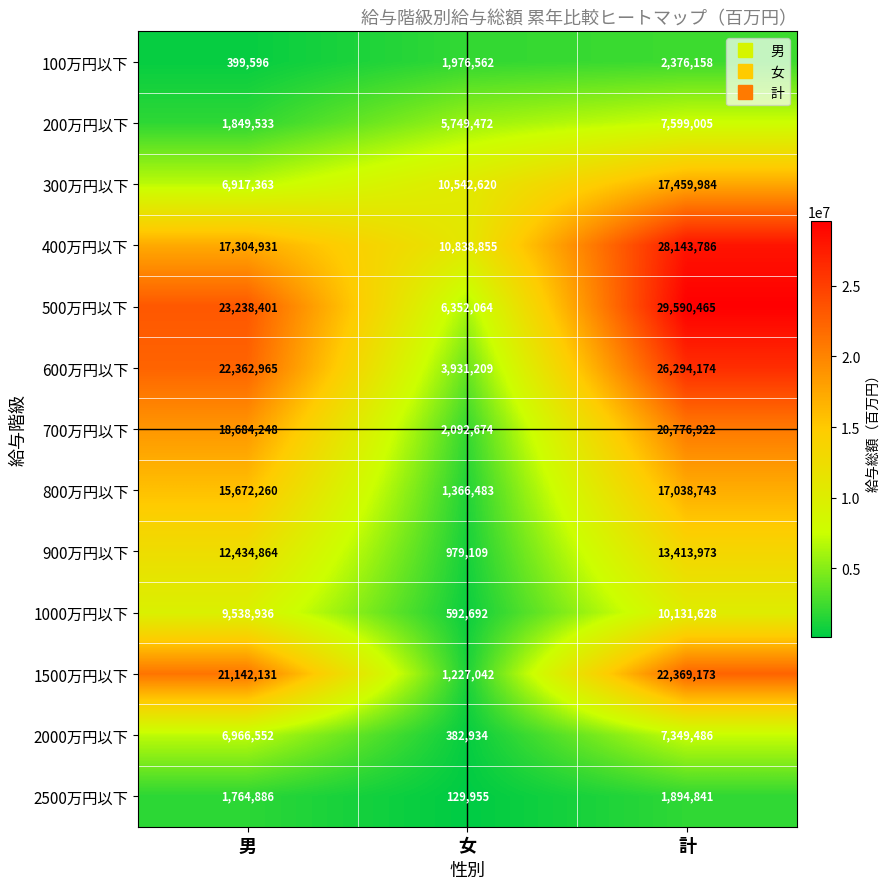

At 計, list the series in order from largest to smallest.

500万円以下, 400万円以下, 600万円以下, 1500万円以下, 700万円以下, 300万円以下, 800万円以下, 900万円以下, 1000万円以下, 200万円以下, 2000万円以下, 100万円以下, 2500万円以下